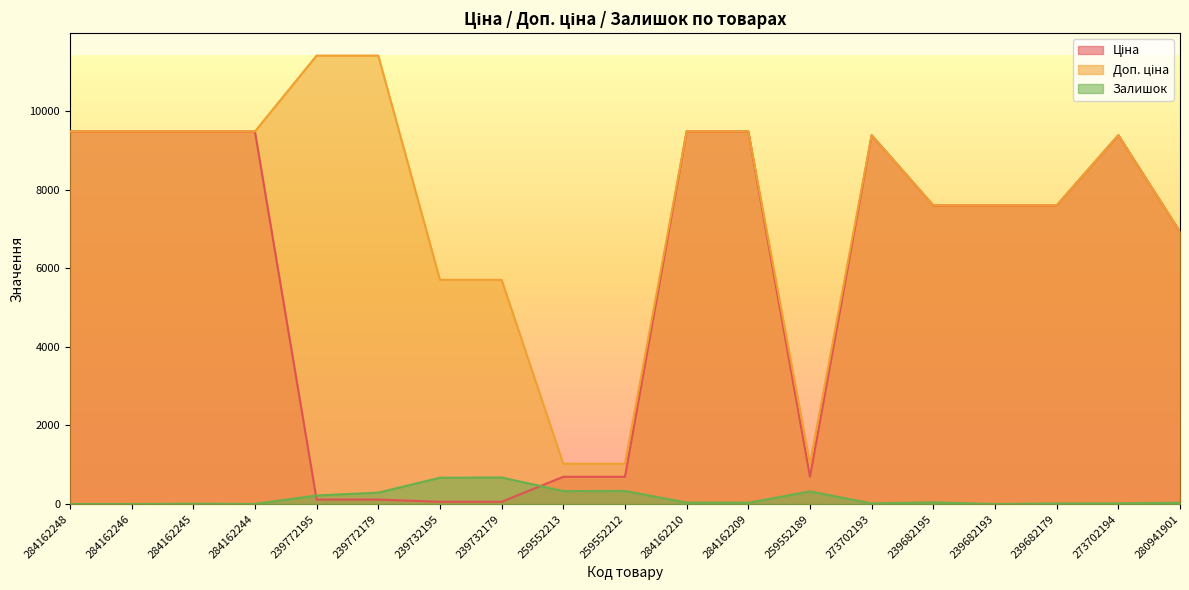

The value of Доп. ціна at 239732195 is 5705.0. True or false?

True